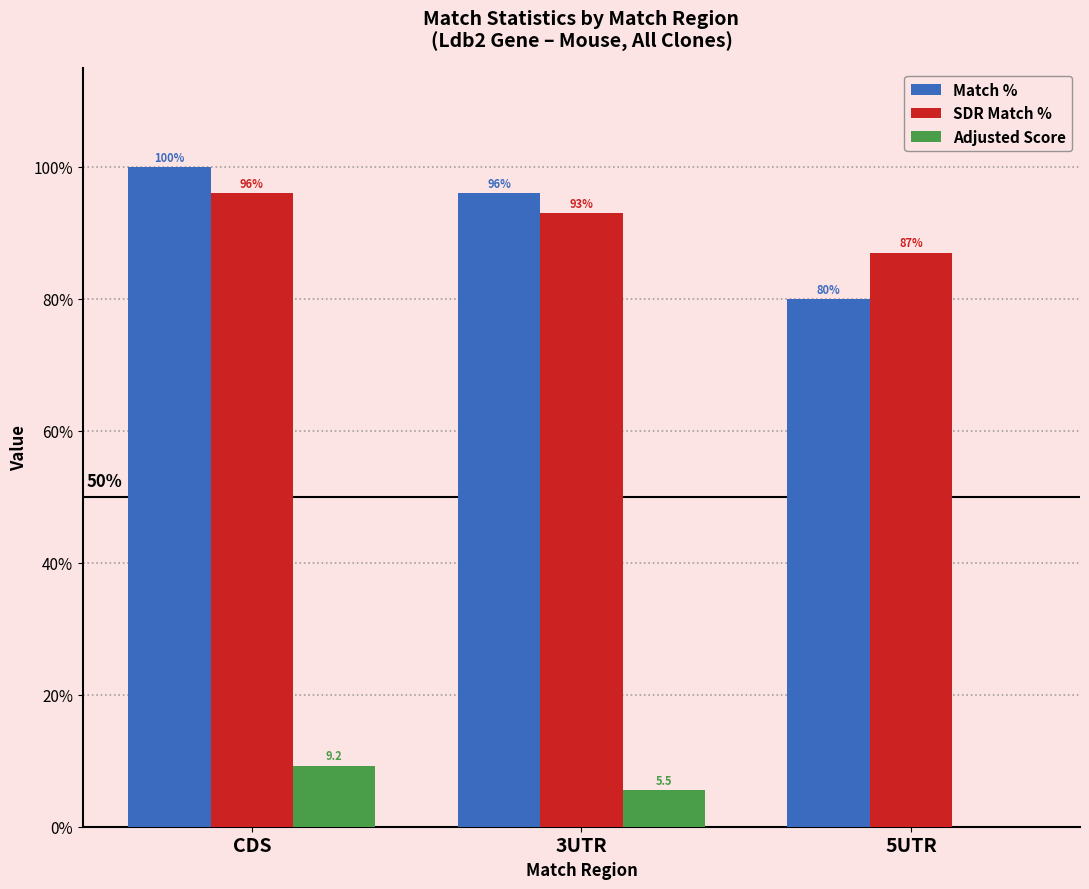

Which category has the highest value in the Match % series?

CDS